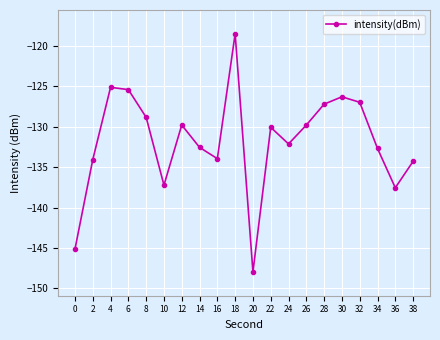

Is it true that the value at 8 is -217.2?

False